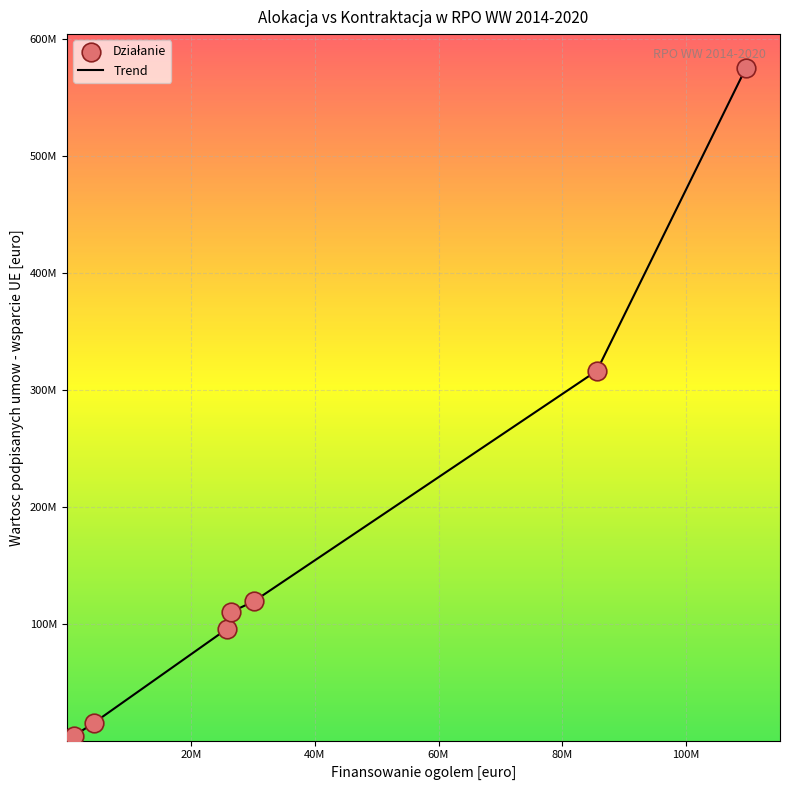

Does the chart have visible grid lines?

Yes